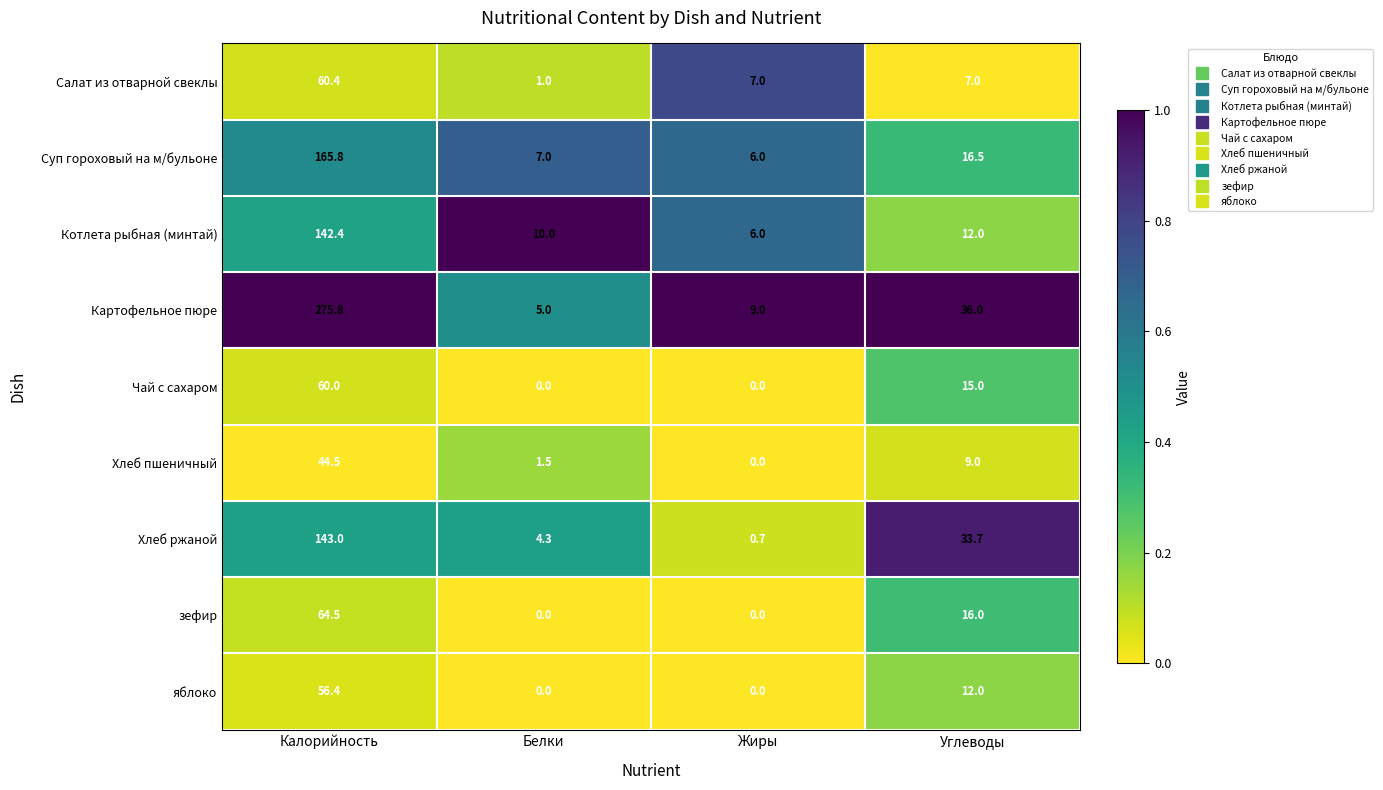

At which label does Котлета рыбная (минтай) reach its minimum?

Жиры